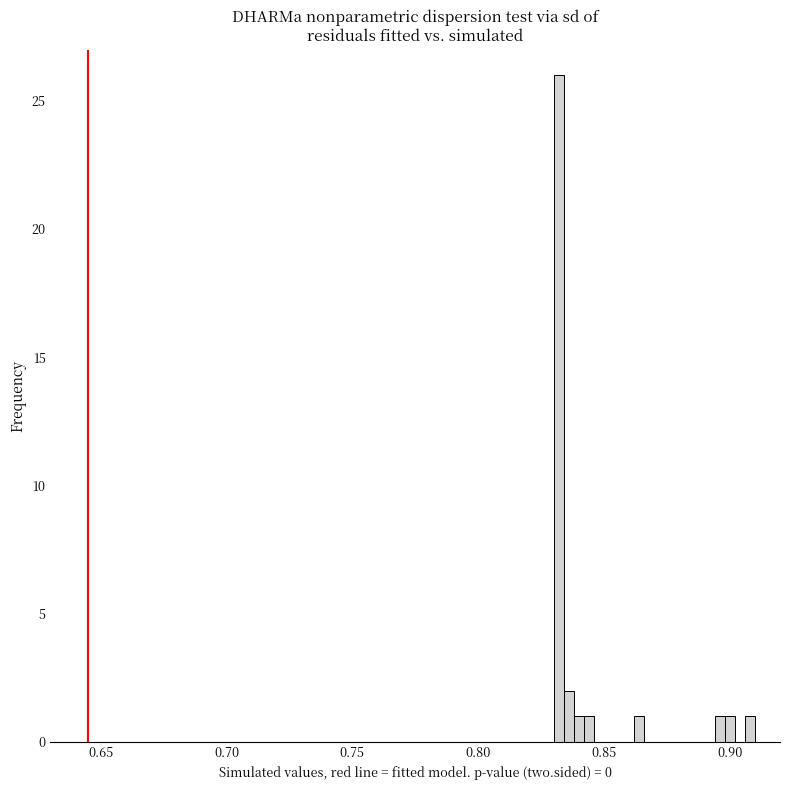

Read against the x-axis, roughly where is the centre of the tallest bar?

0.830